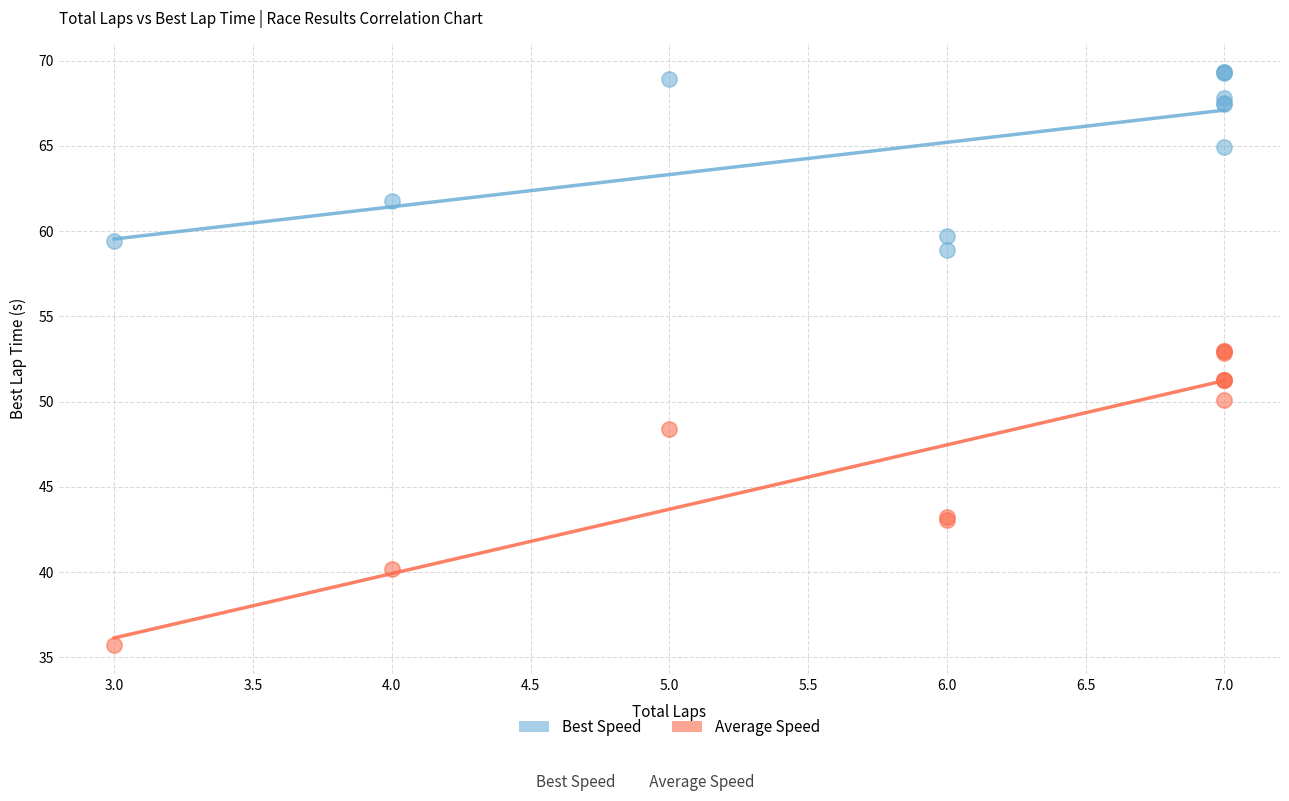

In the Best Speed series, what Y value is closest to 64?

64.9